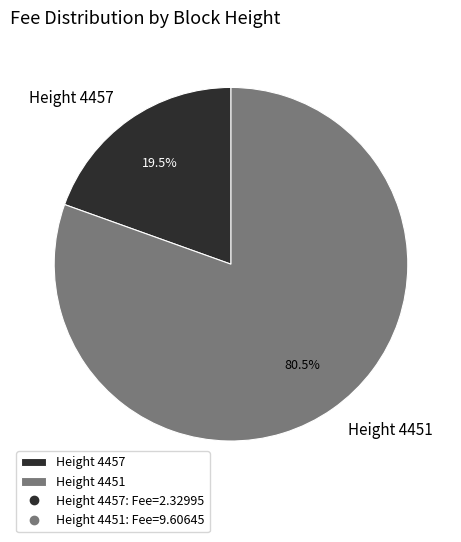

Rank the categories by value from highest to lowest.

Height 4451, Height 4457